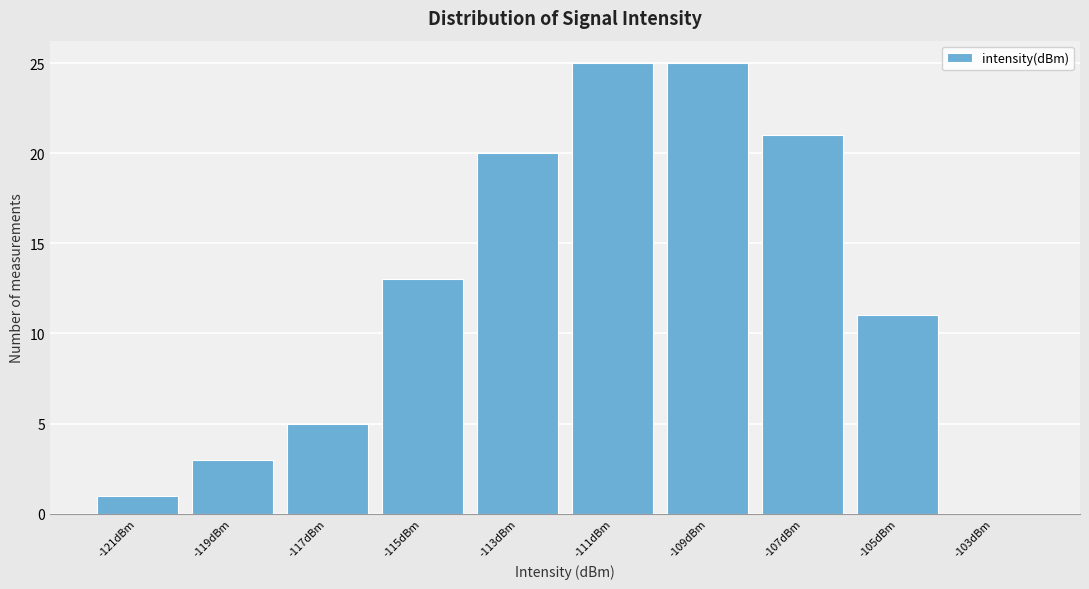

Reading left to right, what are all the values shown in this chart?

-121dBm=1	-119dBm=3	-117dBm=5	-115dBm=13	-113dBm=20	-111dBm=25	-109dBm=25	-107dBm=21	-105dBm=11	-103dBm=0